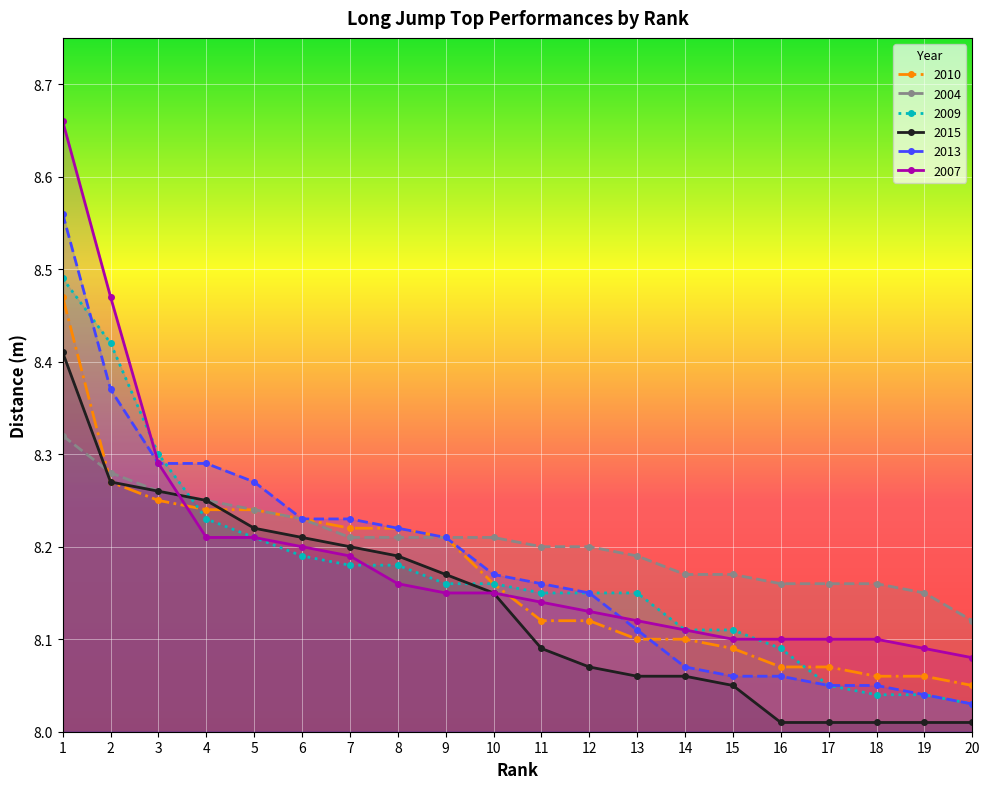

How many lines are shown in the chart?

6